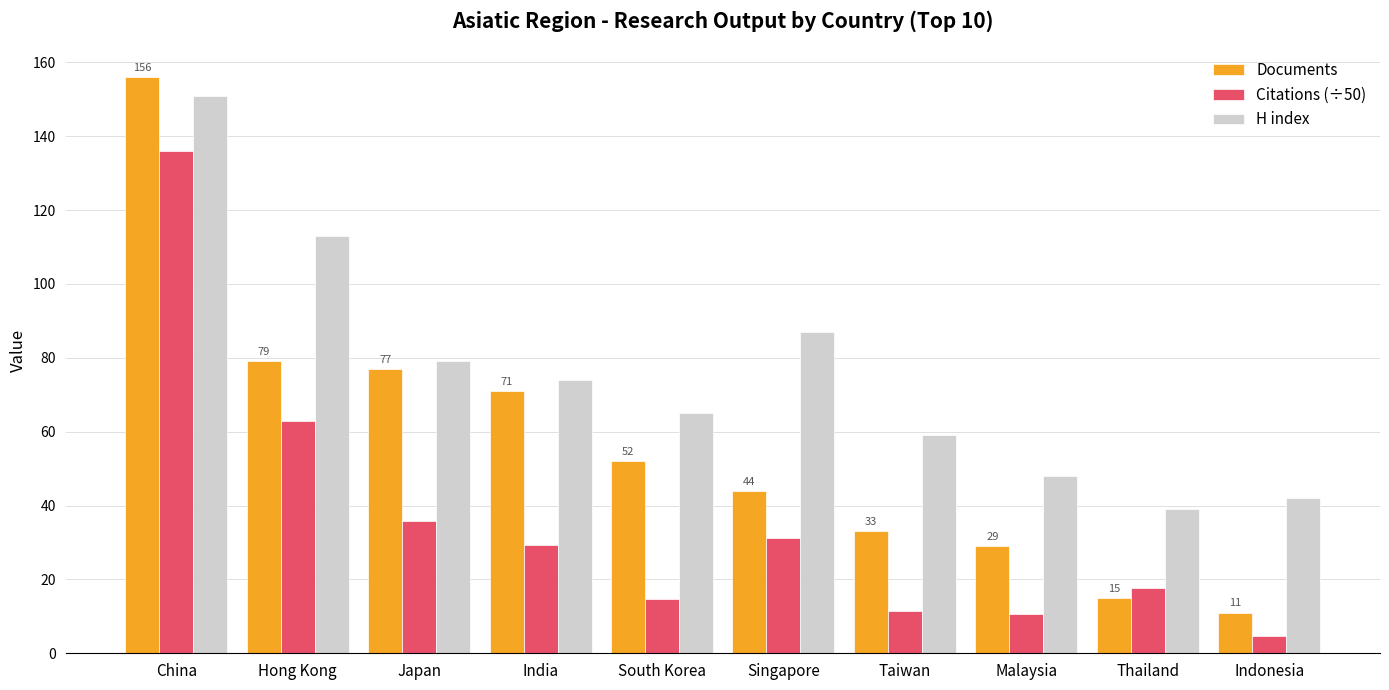

What is the sum of the Citations (÷50) values at Malaysia and Hong Kong?

73.6